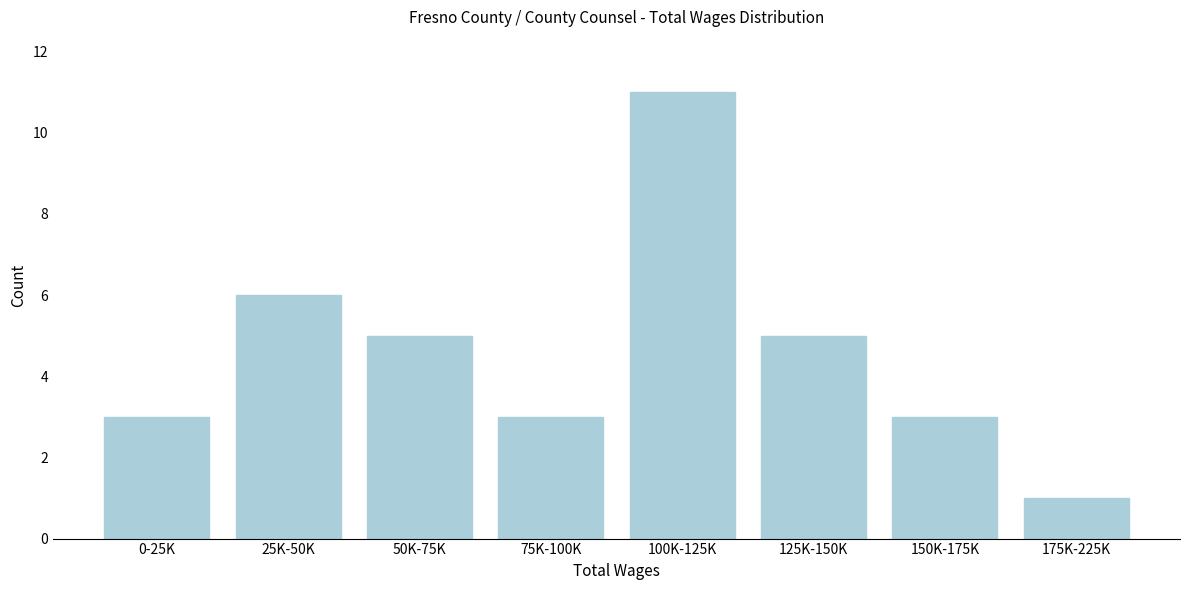

Reading left to right, transcribe all the data shown in this chart.

0-25K=3	25K-50K=6	50K-75K=5	75K-100K=3	100K-125K=11	125K-150K=5	150K-175K=3	175K-225K=1